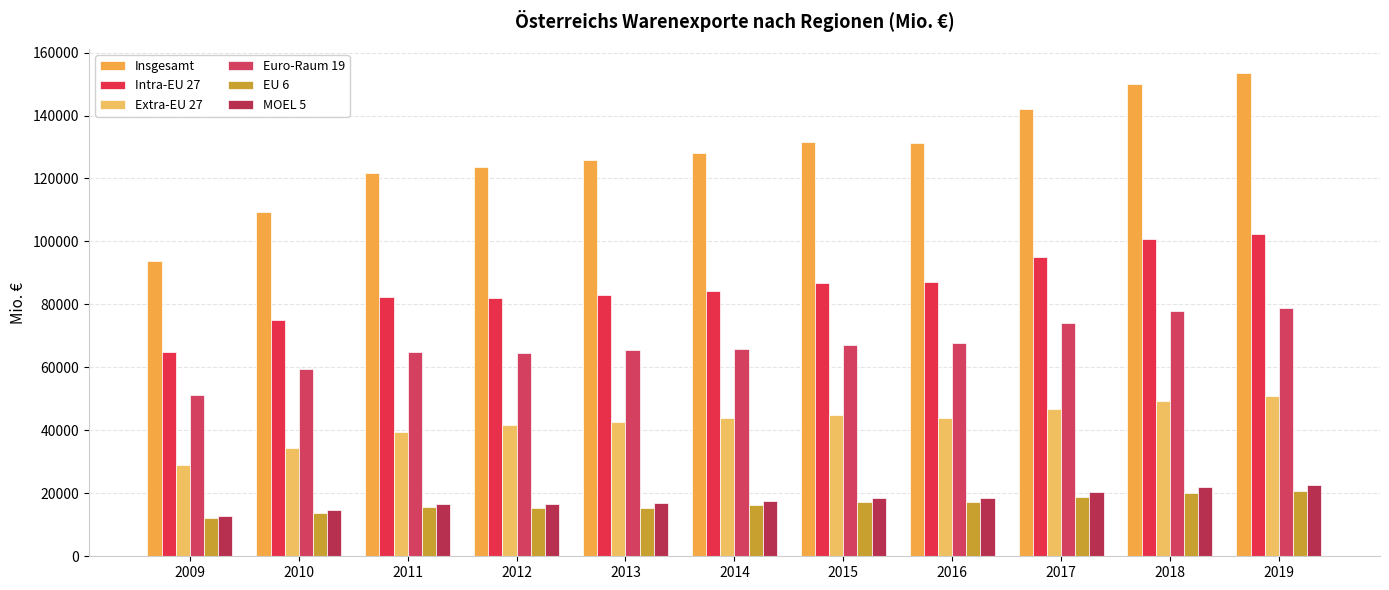

What are all the series names shown in the legend?

Insgesamt, Intra-EU 27, Extra-EU 27, Euro-Raum 19, EU 6, MOEL 5